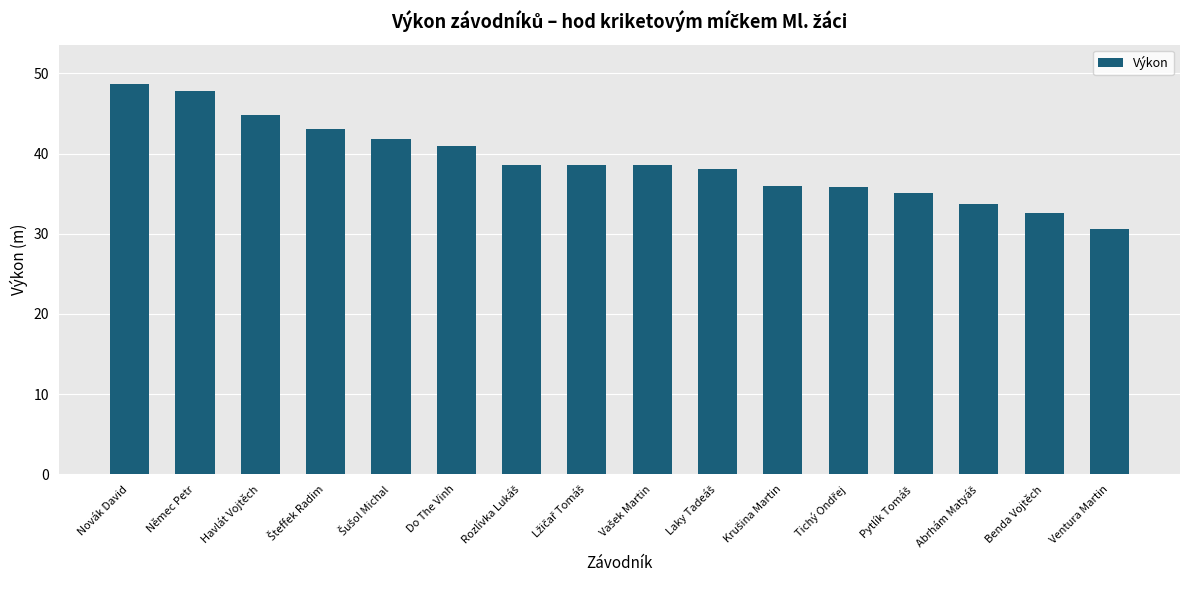

How many data points does each series have?

16